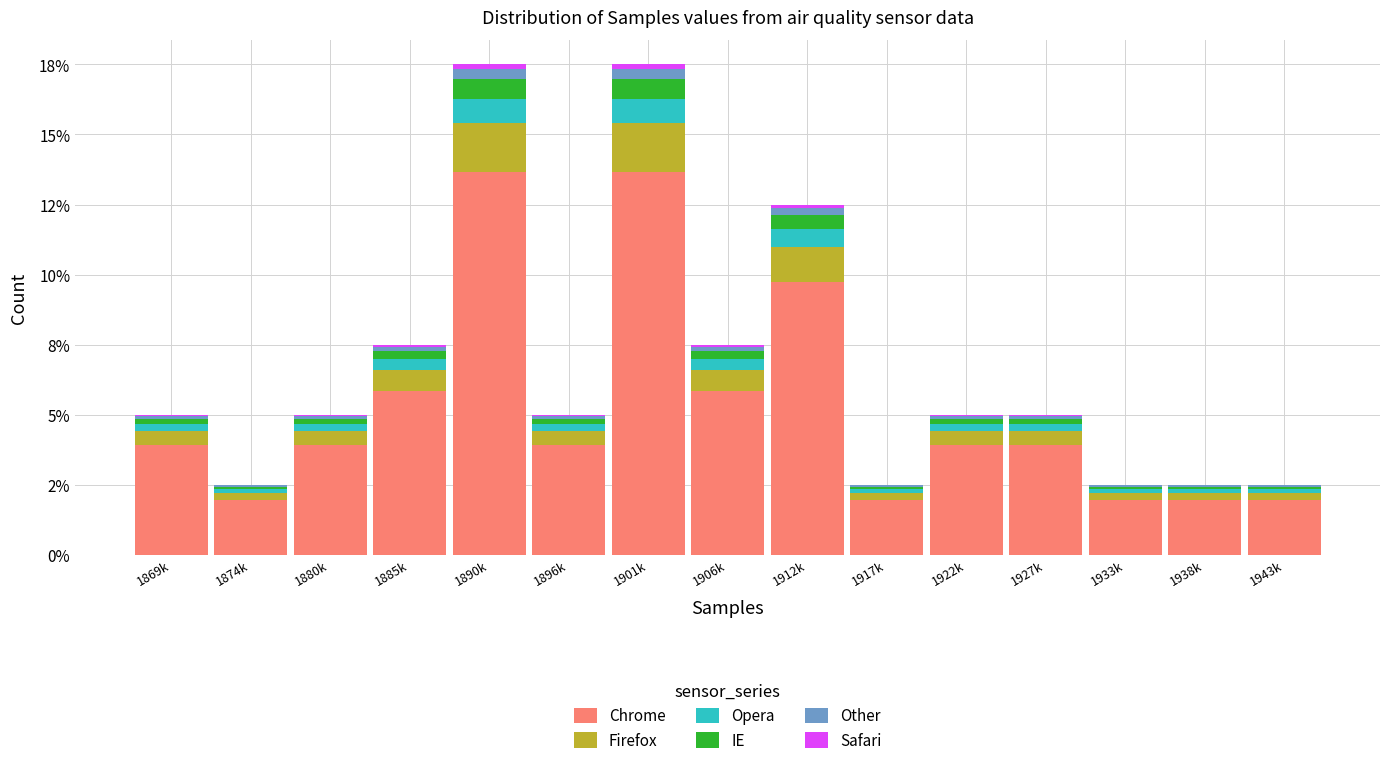

Are the bars horizontal?

No